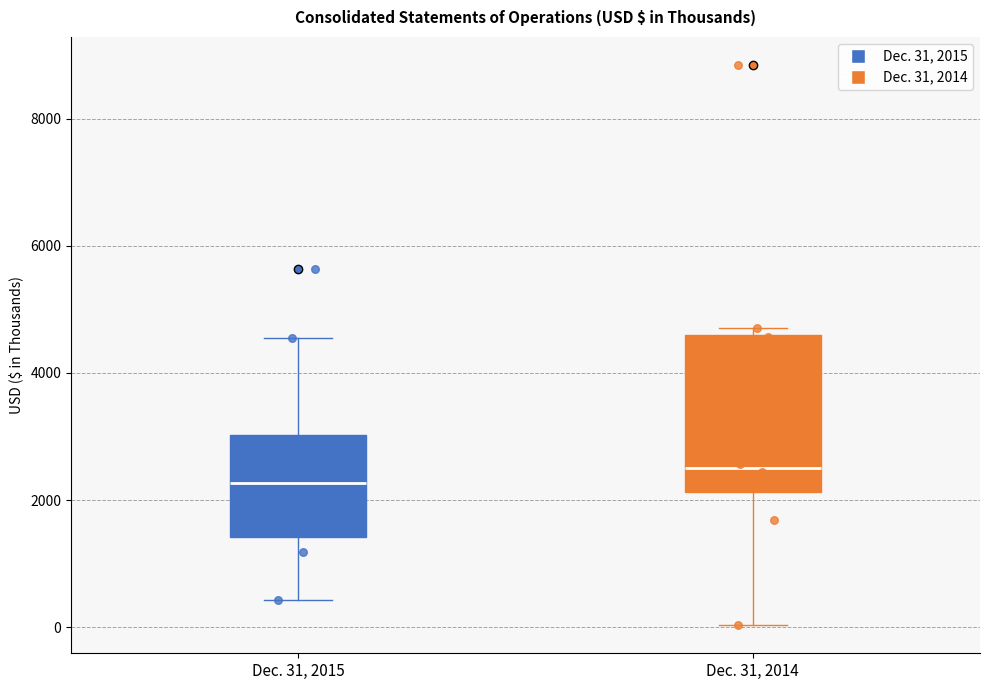

Comparing the boxes themselves (not the whiskers), which one is the tallest?

Dec. 31, 2014